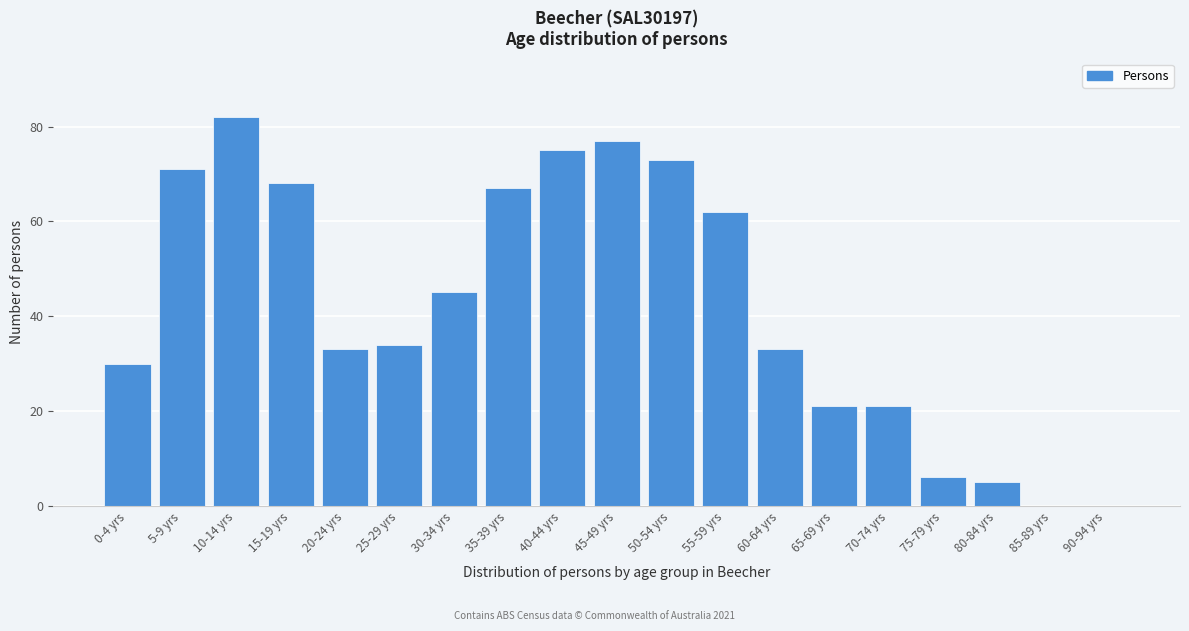

Reading left to right, transcribe all the data shown in this chart.

0-4 yrs=30	5-9 yrs=71	10-14 yrs=82	15-19 yrs=68	20-24 yrs=33	25-29 yrs=34	30-34 yrs=45	35-39 yrs=67	40-44 yrs=75	45-49 yrs=77	50-54 yrs=73	55-59 yrs=62	60-64 yrs=33	65-69 yrs=21	70-74 yrs=21	75-79 yrs=6	80-84 yrs=5	85-89 yrs=0	90-94 yrs=0